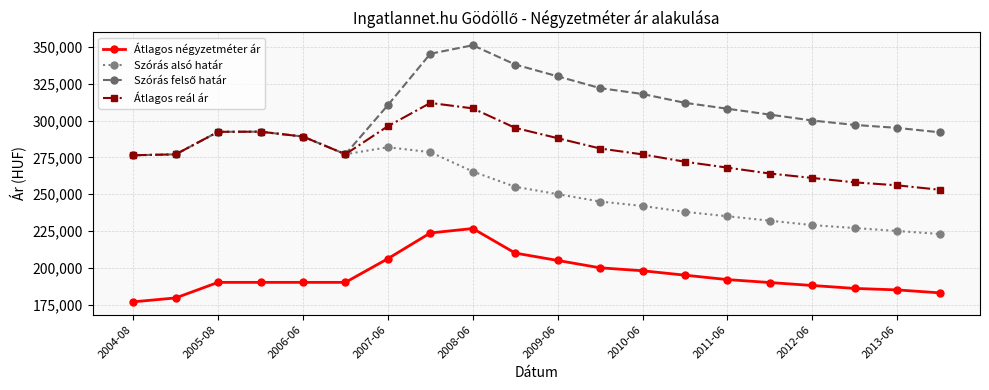

True or false: Szórás alsó határ and Átlagos négyzetméter ár cross at least once.

False